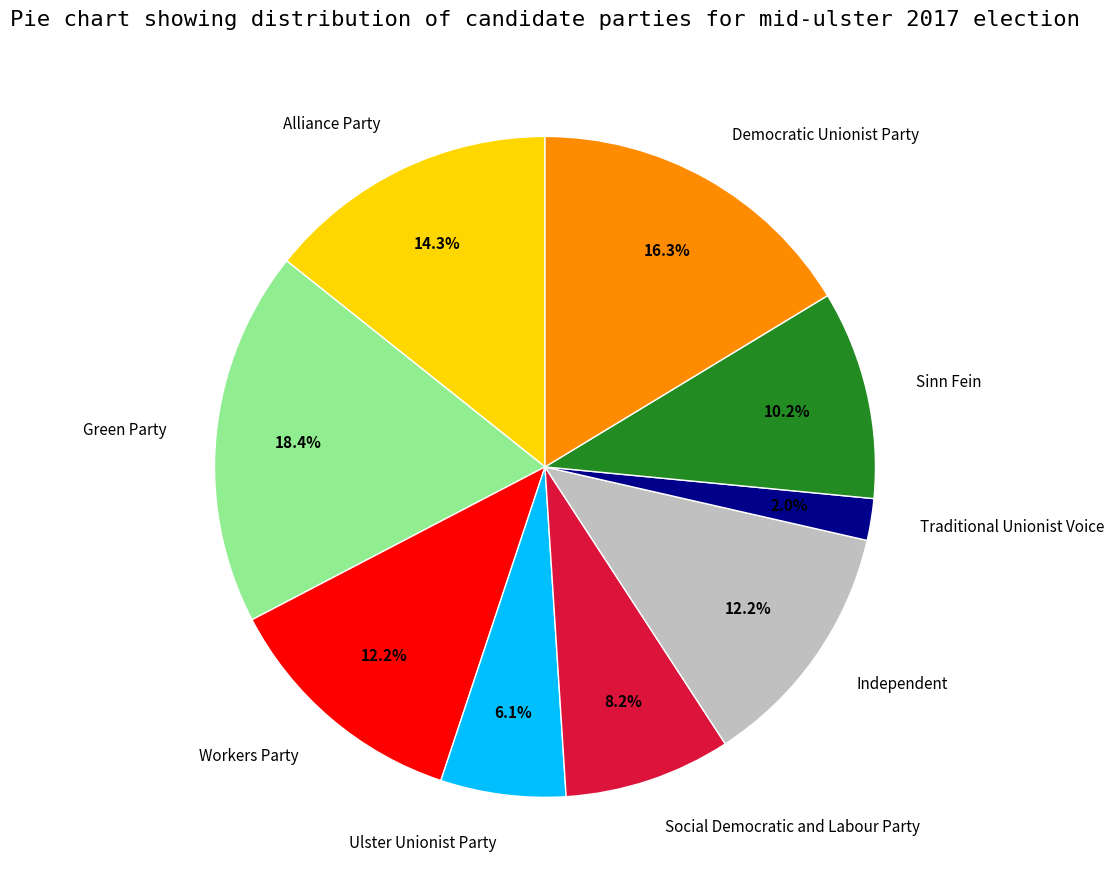

What is the ratio of the value at Ulster Unionist Party to the value at Workers Party?

0.5